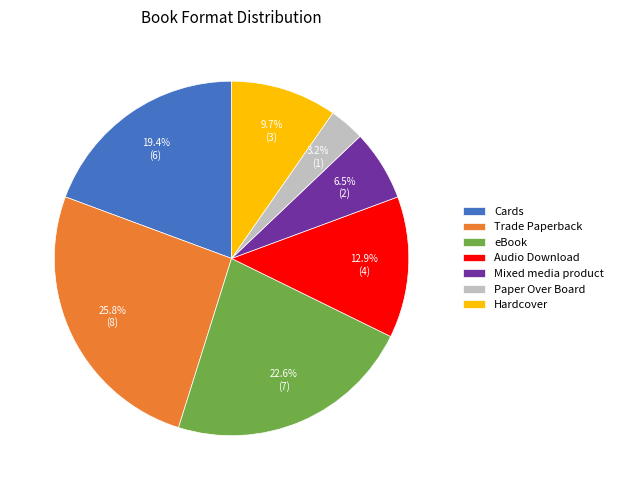

What is the smallest slice in the pie chart?

Paper Over Board